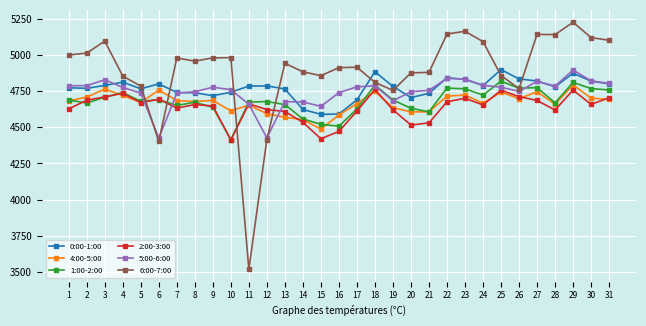

True or false: 2:00-3:00 has a value of 1159.2 at 1.

False